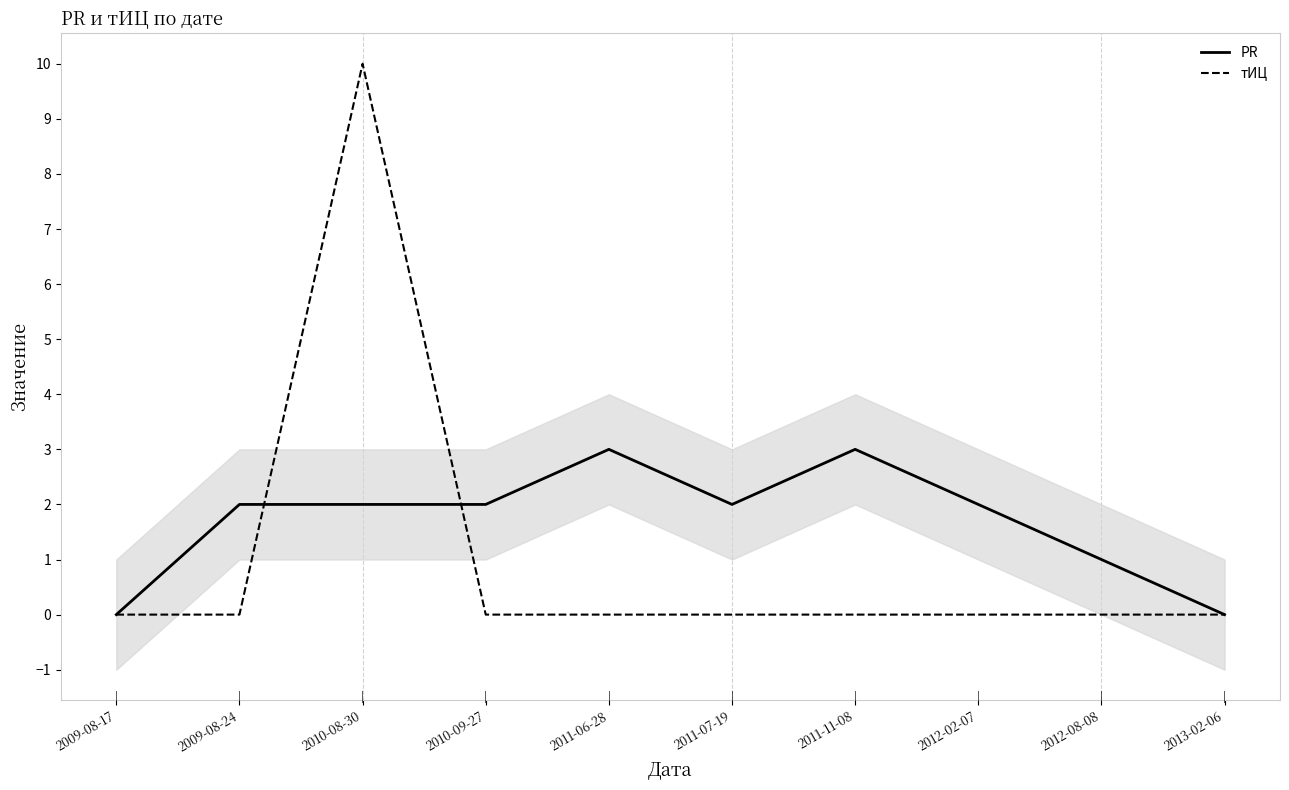

How many data points in PR are above 2?

2